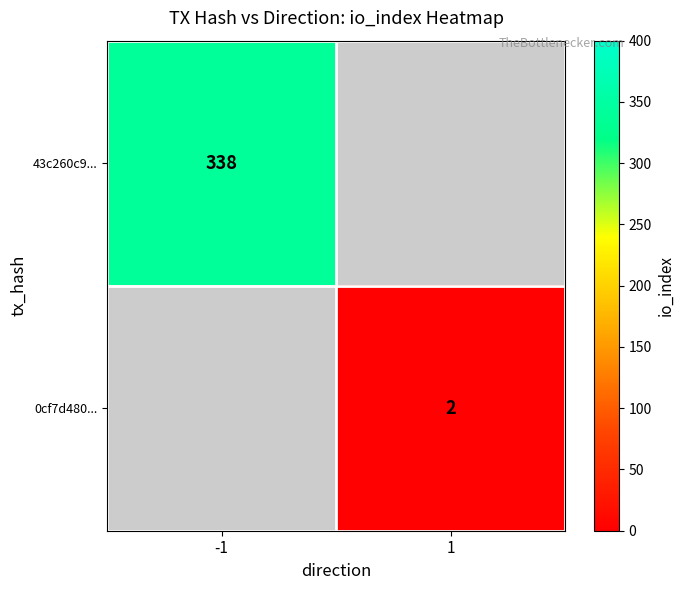

Count the number of data series in this chart.

2